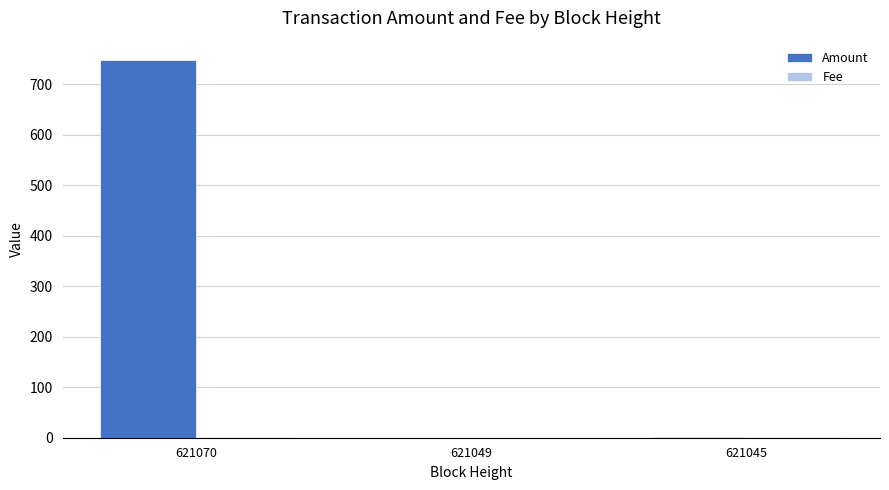

Which series has the widest spread of values?

Amount